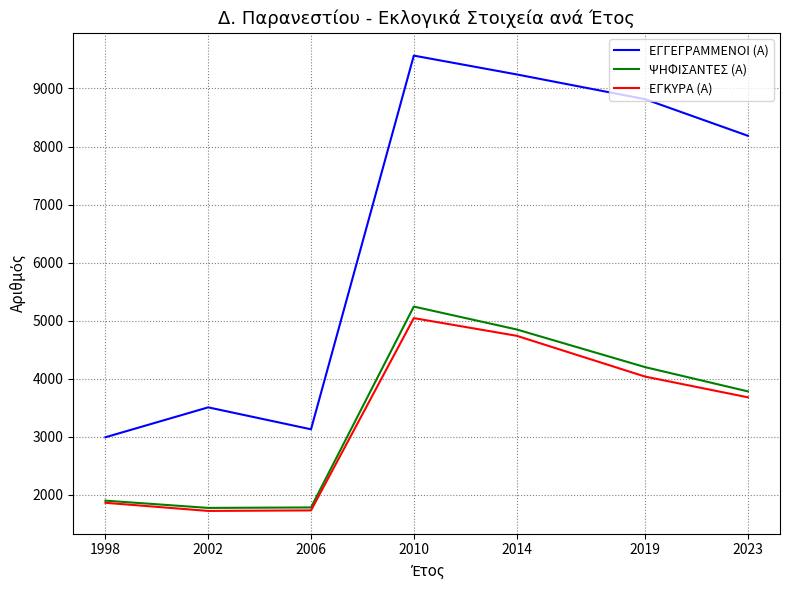

True or false: ΕΓΚΥΡΑ (Α) and ΕΓΓΕΓΡΑΜΜΕΝΟΙ (Α) cross at least once.

False